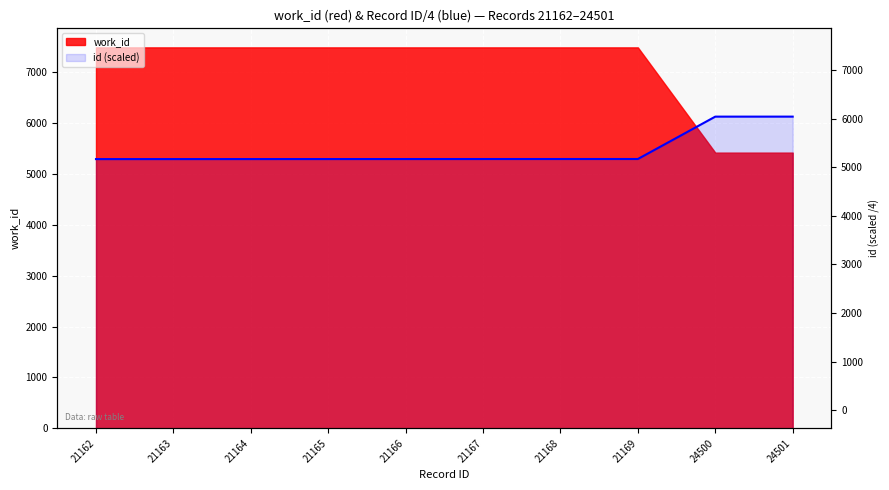

Between 21167 and 21164, which is larger?

21167